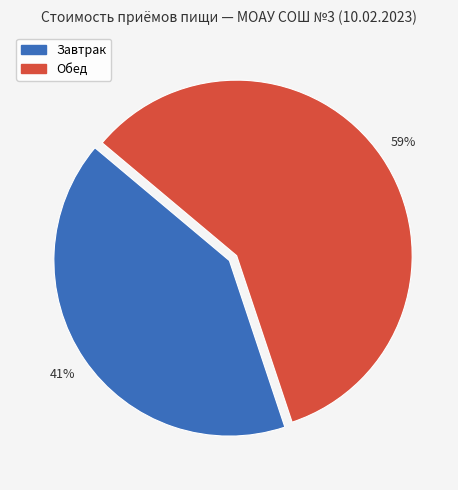

Is Завтрак the majority of the pie?

No